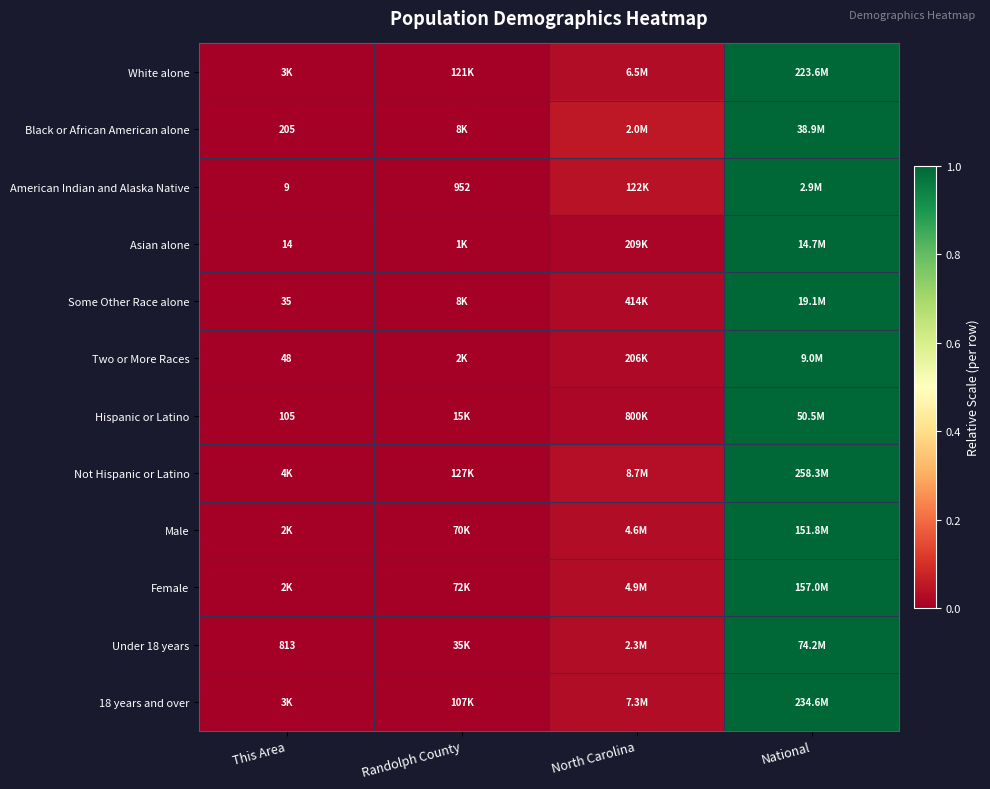

Which series has the widest spread of values?

White alone